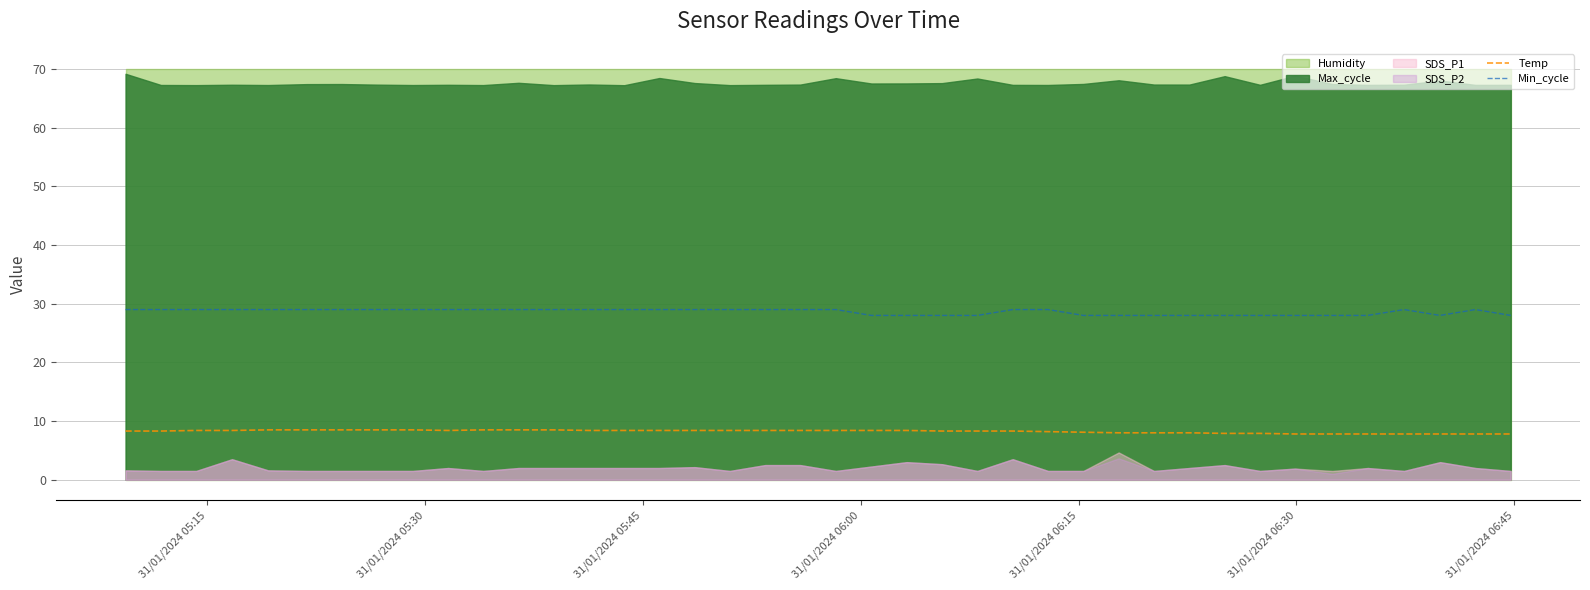

What is the lowest value of the Temp series?

7.8